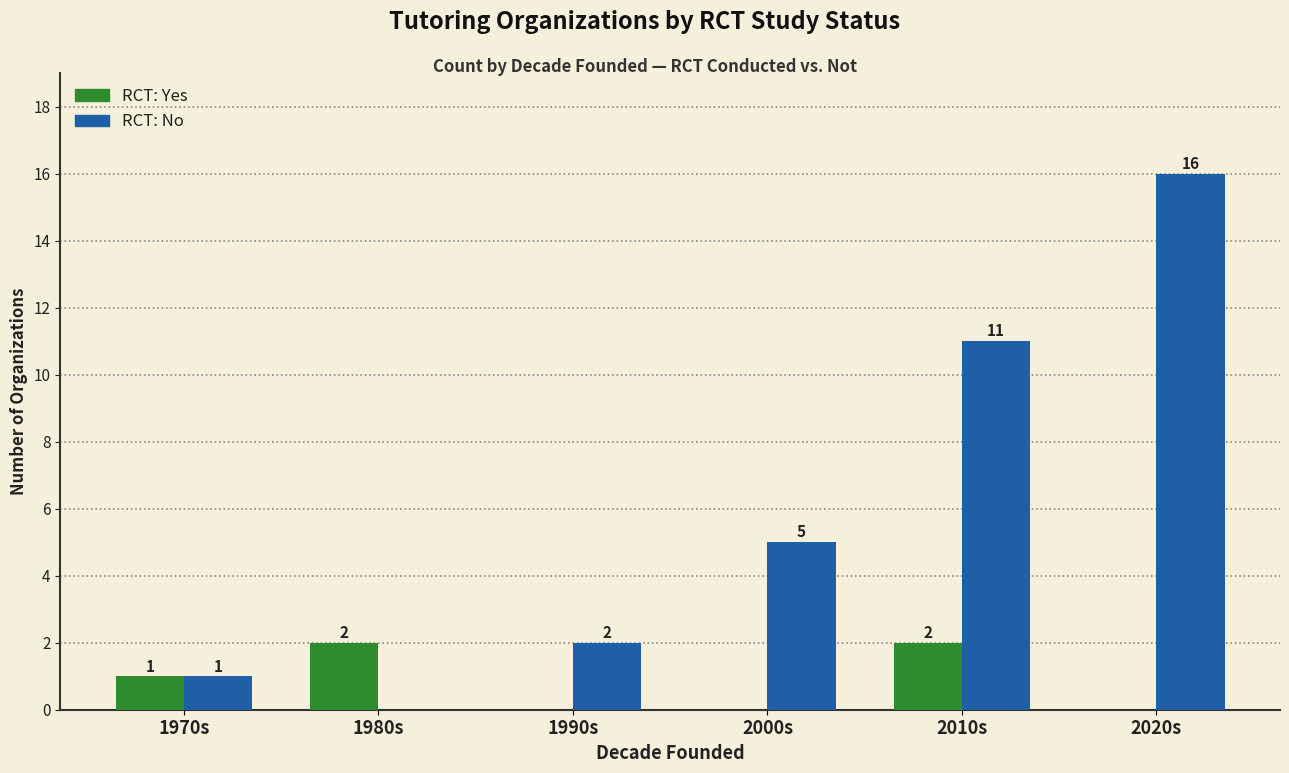

Reading right to left, list all the values displayed in this chart.

RCT: Yes: 2020s=0	2010s=2	2000s=0	1990s=0	1980s=2	1970s=1
RCT: No: 2020s=16	2010s=11	2000s=5	1990s=2	1980s=0	1970s=1